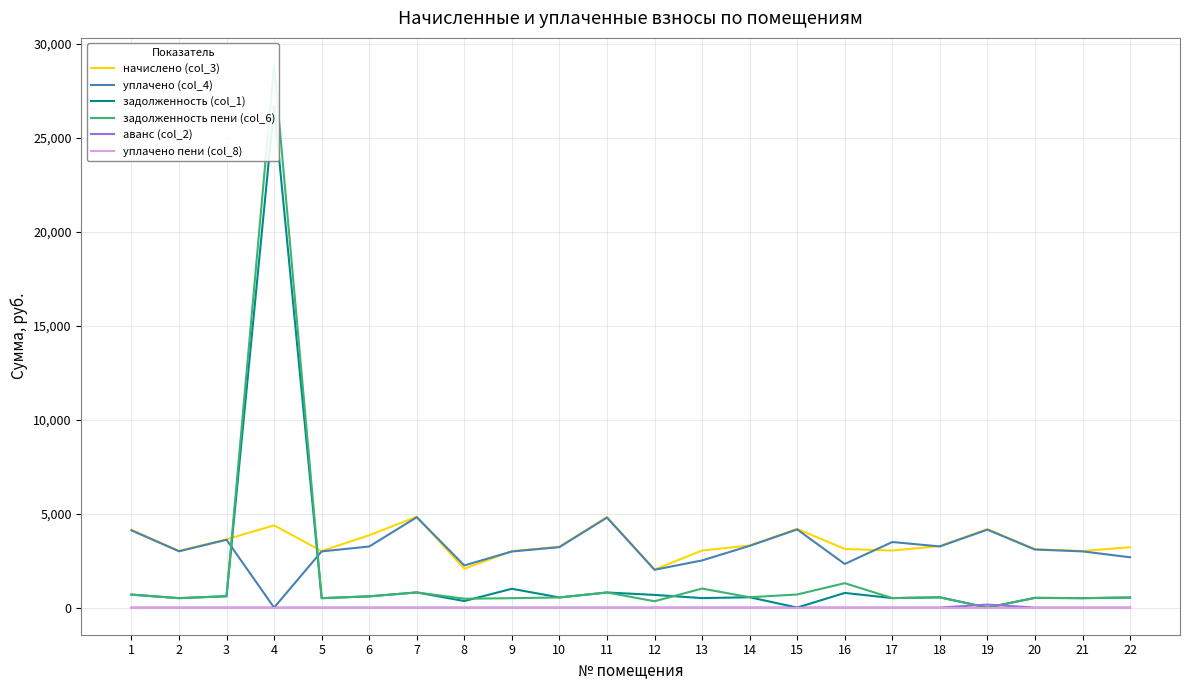

How many values in the задолженность (col_1) series exceed 545?

11